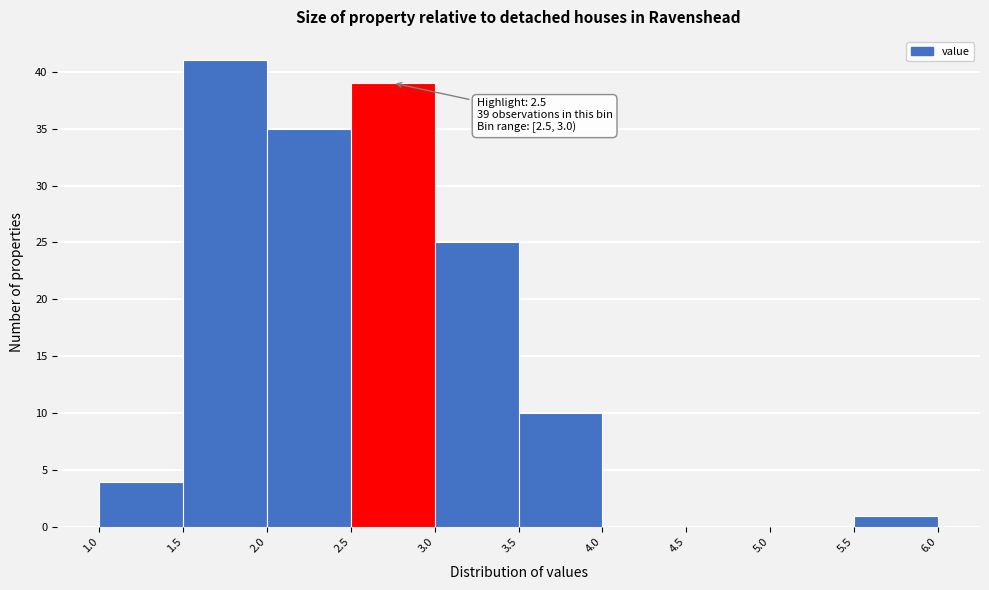

Over which range of the x-axis is the bar tallest?

1.5 to 2.0